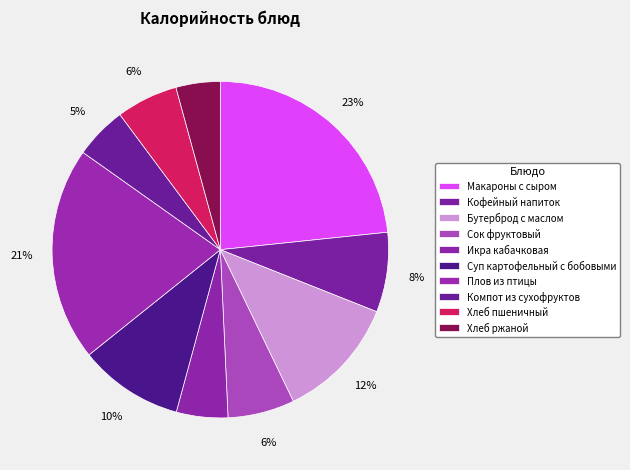

The Бутерброд с маслом slice represents 2% of the pie. True or false?

False